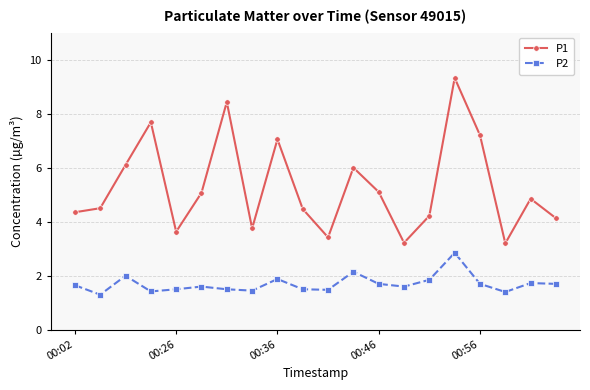

What is the average value of the P1 series?

5.3